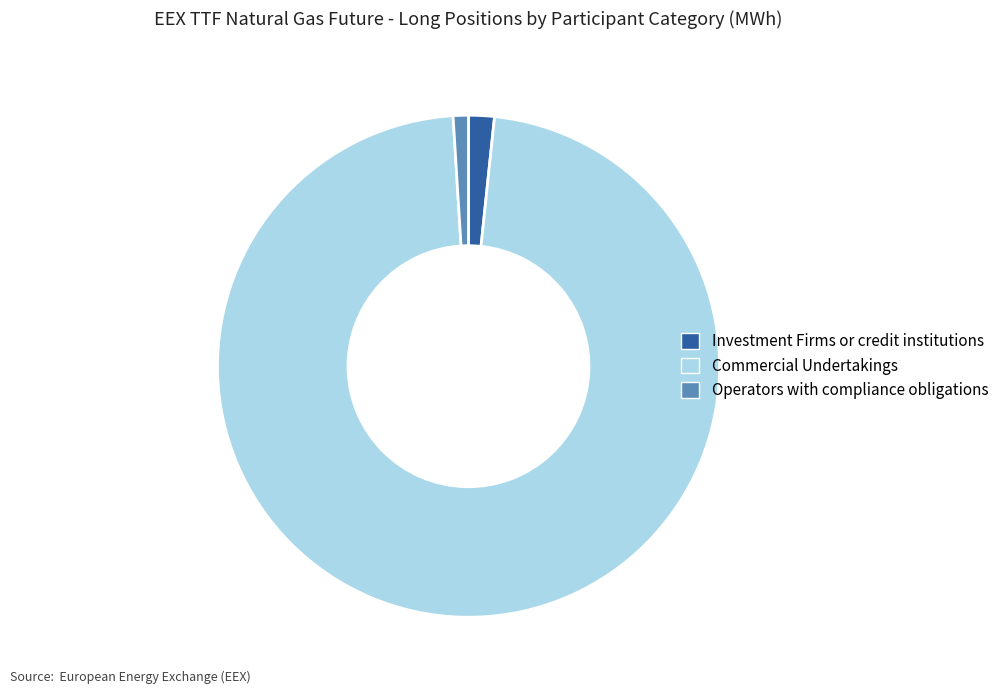

Is Commercial Undertakings the majority of the pie?

Yes